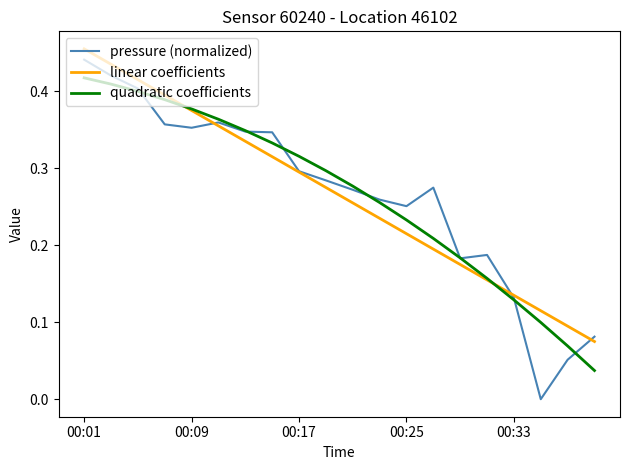

Which series has the widest spread of values?

pressure (normalized)